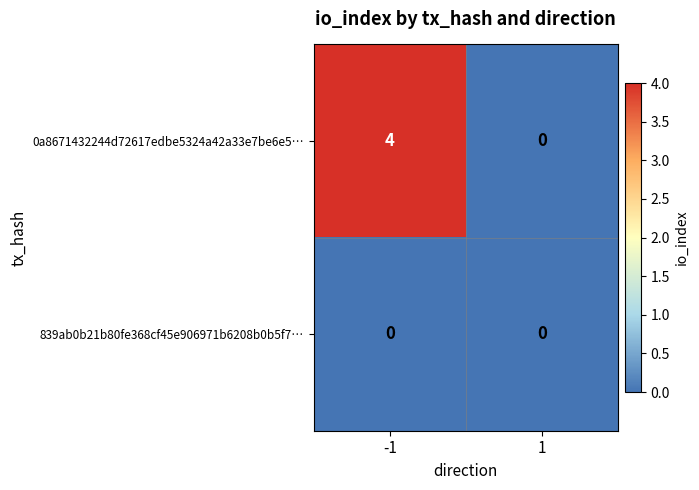

Which series changed the most between -1 and 1?

0a8671432244d72617edbe5324a42a33e7be6e5…